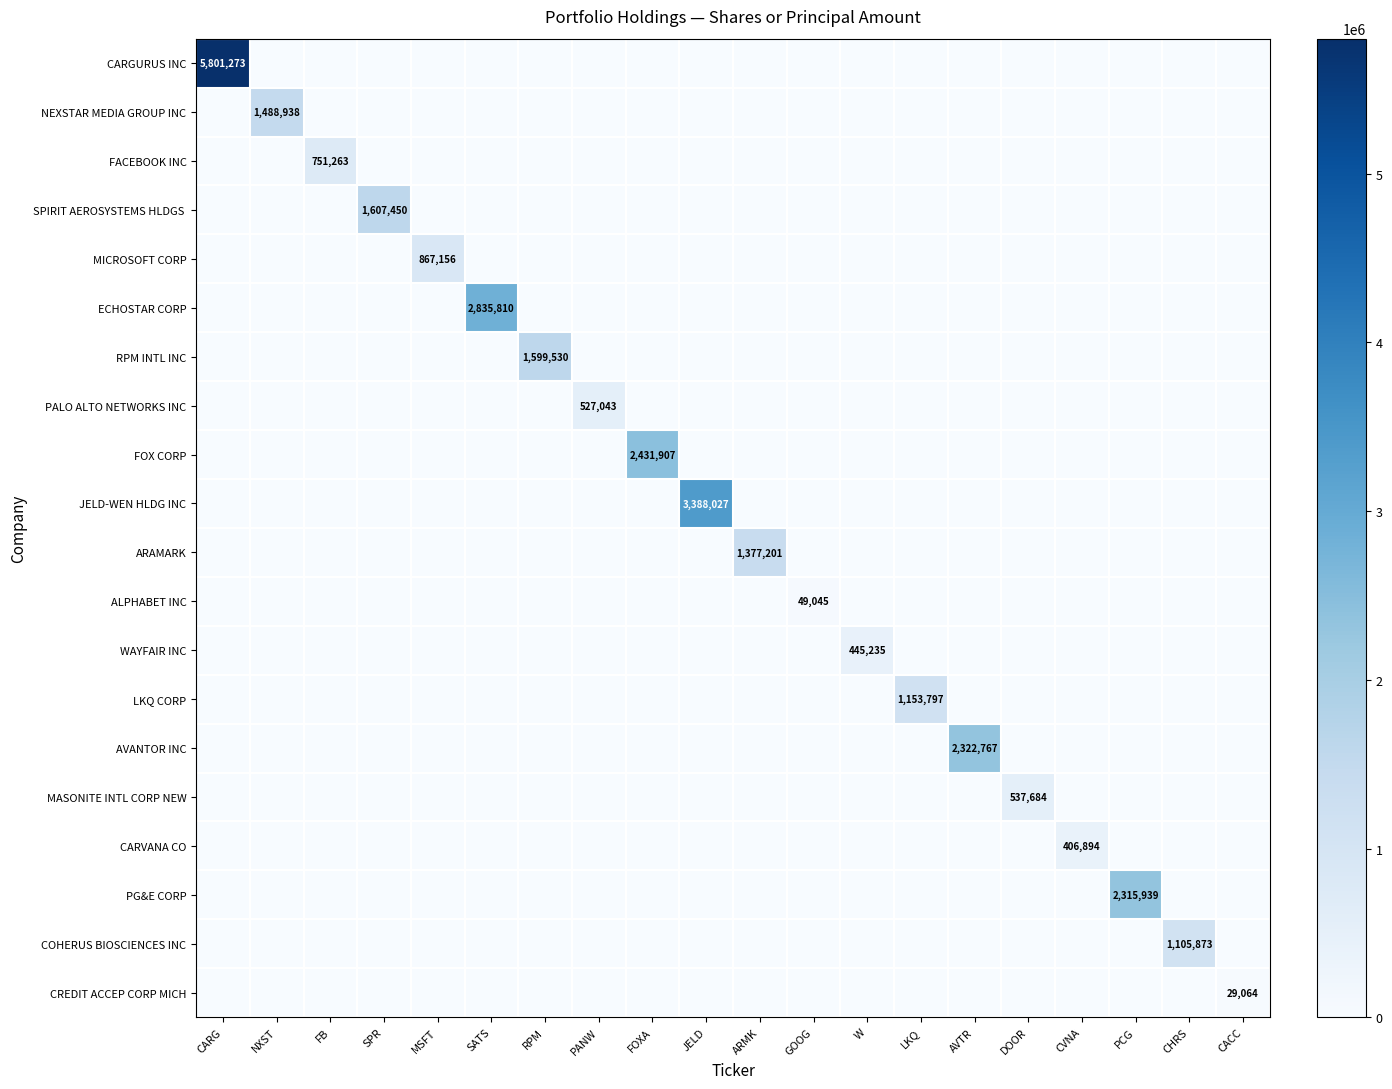

What is the difference between the highest and lowest values at SPR?

1607450